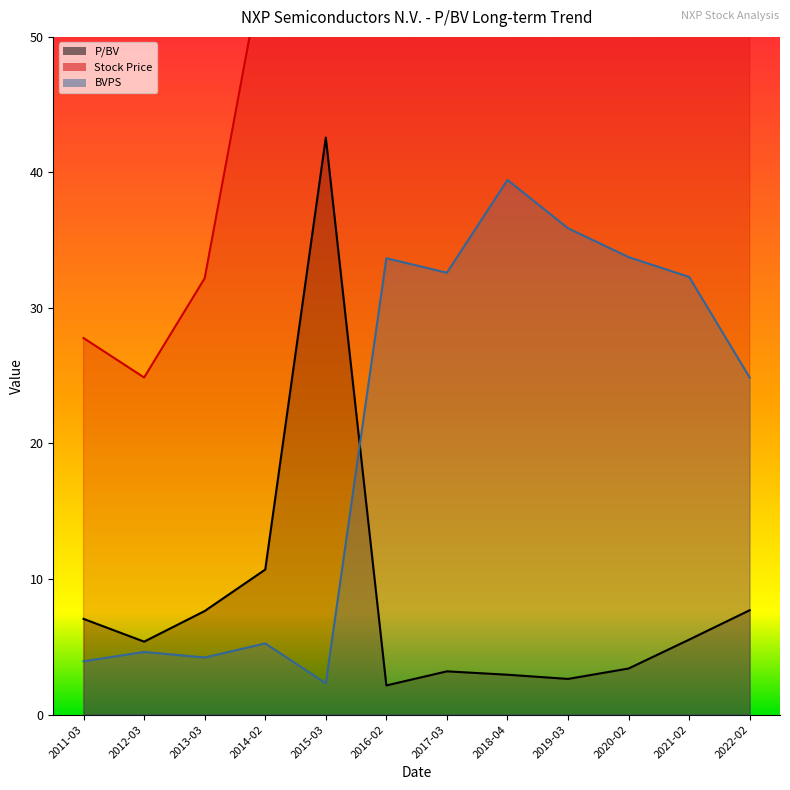

At which category does BVPS reach its first local peak?

2012-03